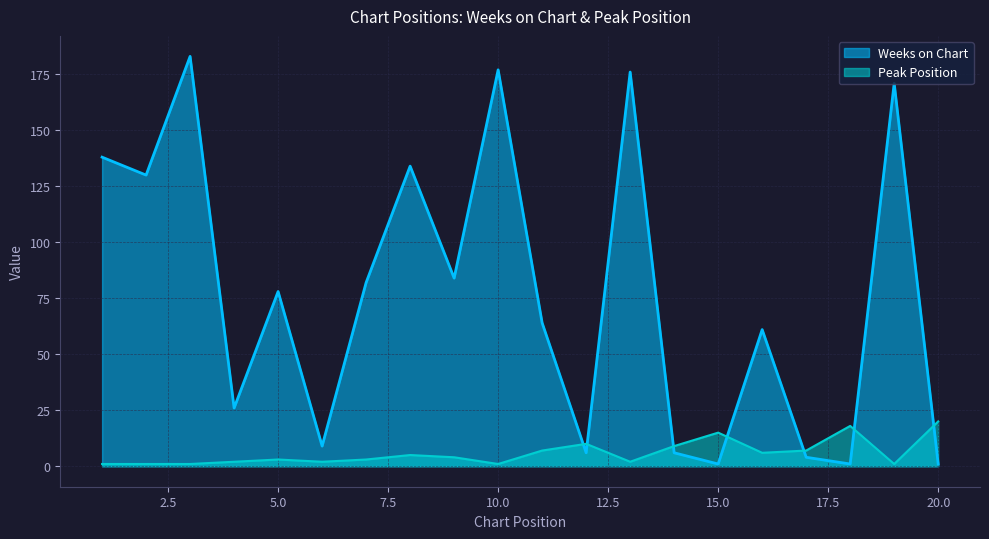

What is the difference between the Peak Position values at 9 and 18?

14